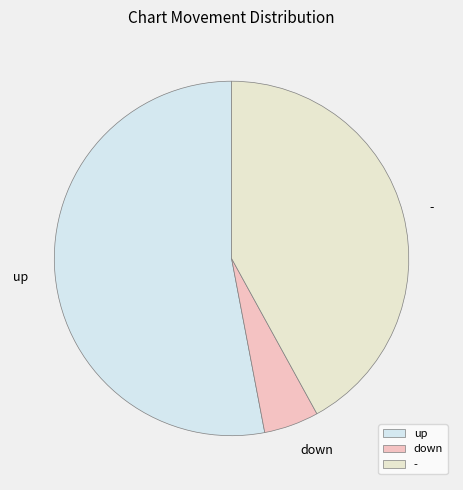

Is the sum of up and - greater than half?

Yes